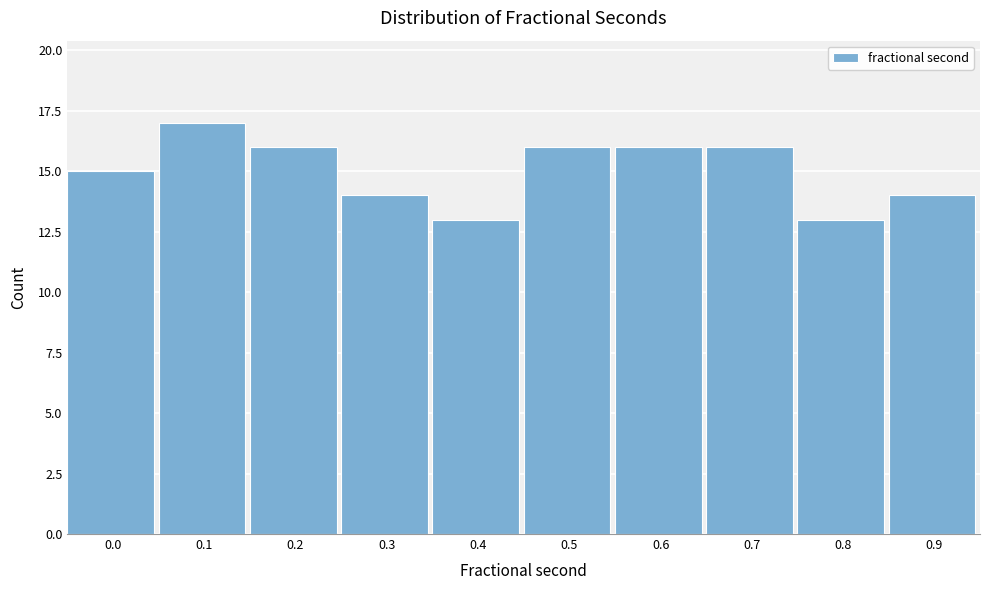

Reading left to right, list all the values displayed in this chart.

0.0=15	0.1=17	0.2=16	0.3=14	0.4=13	0.5=16	0.6=16	0.7=16	0.8=13	0.9=14